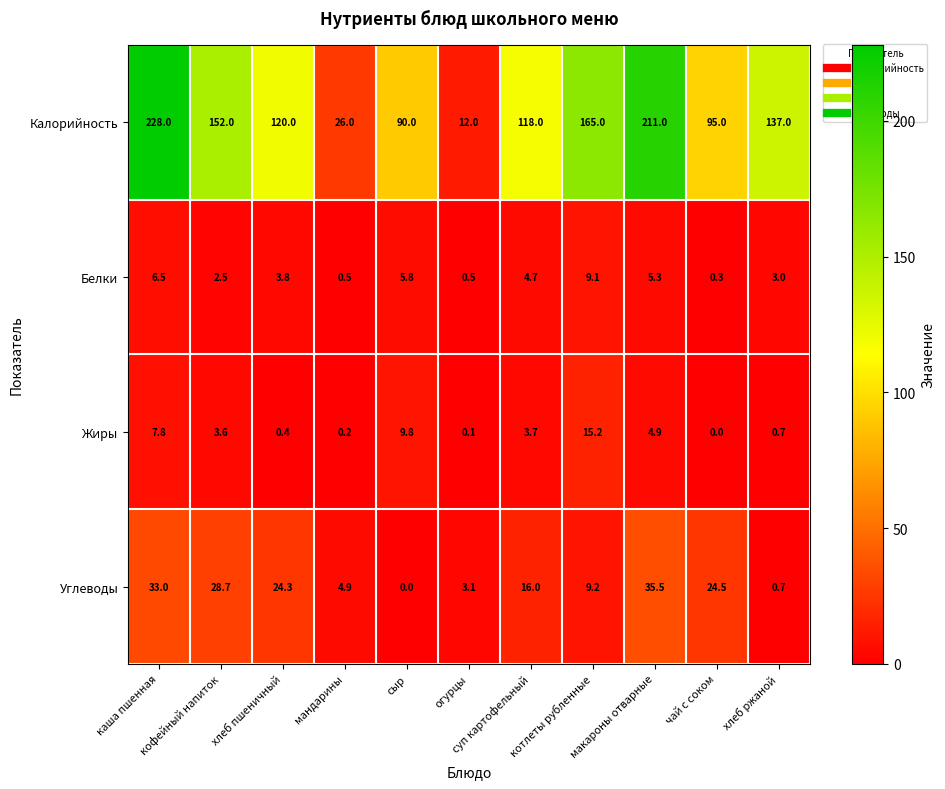

What is the sum of all Калорийность values?

1354.0